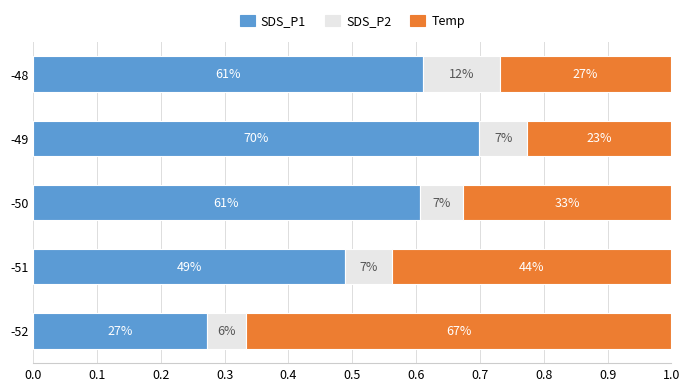

What are all the series names shown in the legend?

SDS_P1, SDS_P2, Temp